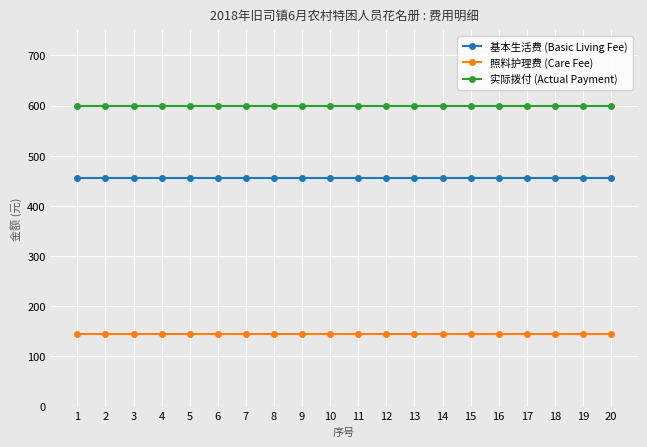

Reading left to right, what are all the values shown in this chart?

基本生活费 (Basic Living Fee): 455	455	455	455	455	455	455	455	455	455	455	455	455	455	455	455	455	455	455	455
照料护理费 (Care Fee): 145	145	145	145	145	145	145	145	145	145	145	145	145	145	145	145	145	145	145	145
实际拨付 (Actual Payment): 600	600	600	600	600	600	600	600	600	600	600	600	600	600	600	600	600	600	600	600